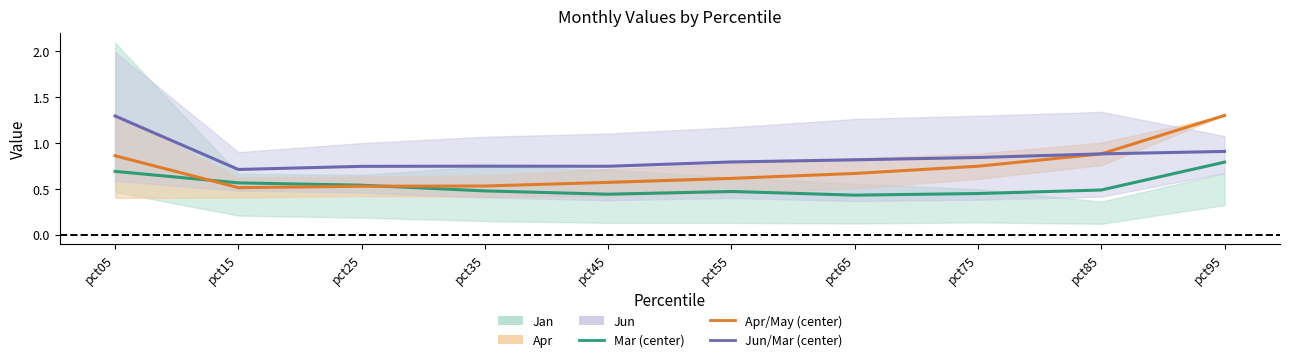

Which series has the largest total across all categories?

Jun